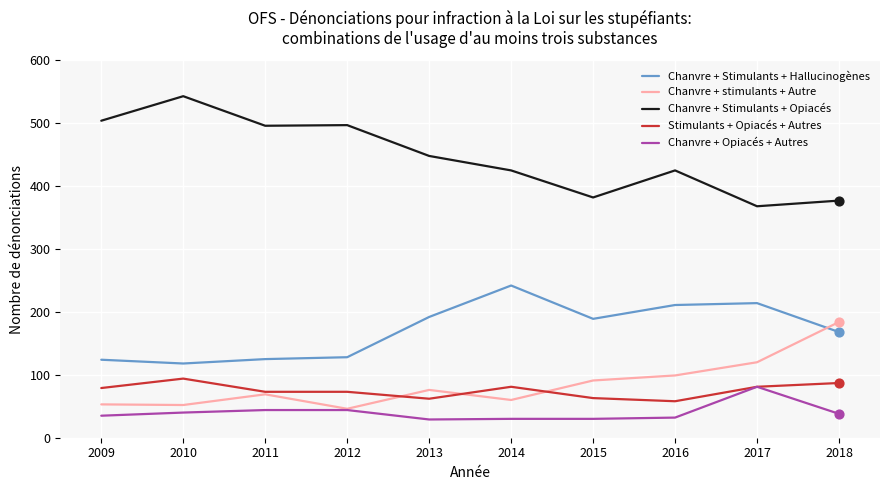

What is the total value across all series at 2013?

807